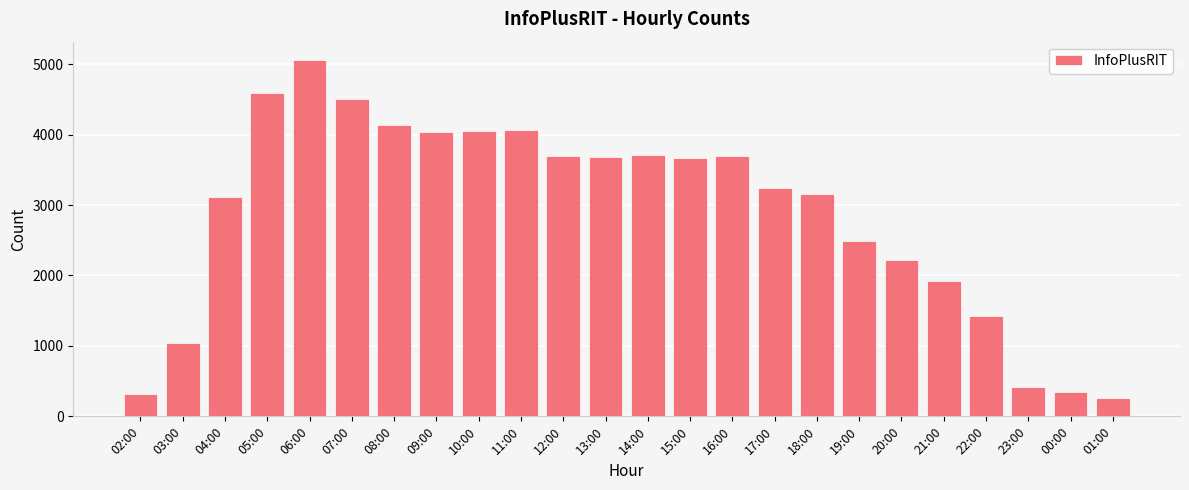

At which category does the chart reach its minimum across all series?

01:00